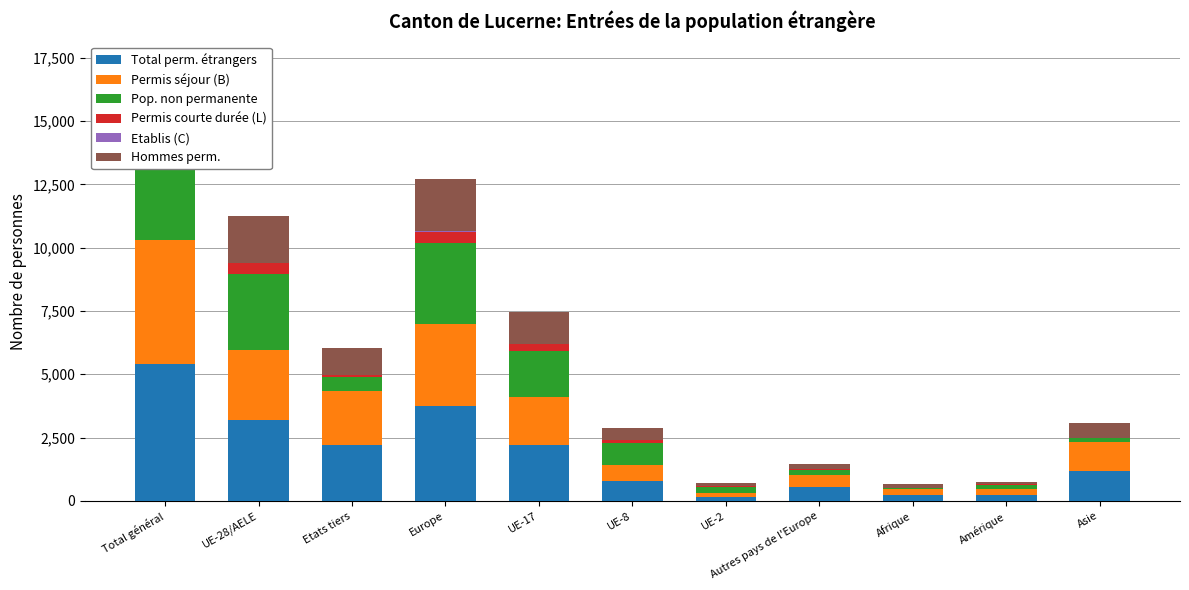

How many data points in Total perm. étrangers are above 1166?

5